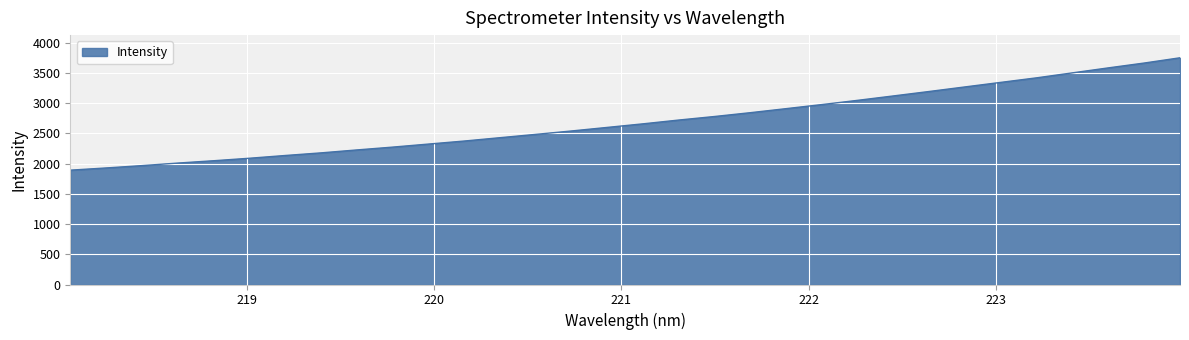

What is the smallest value displayed?

1890.2